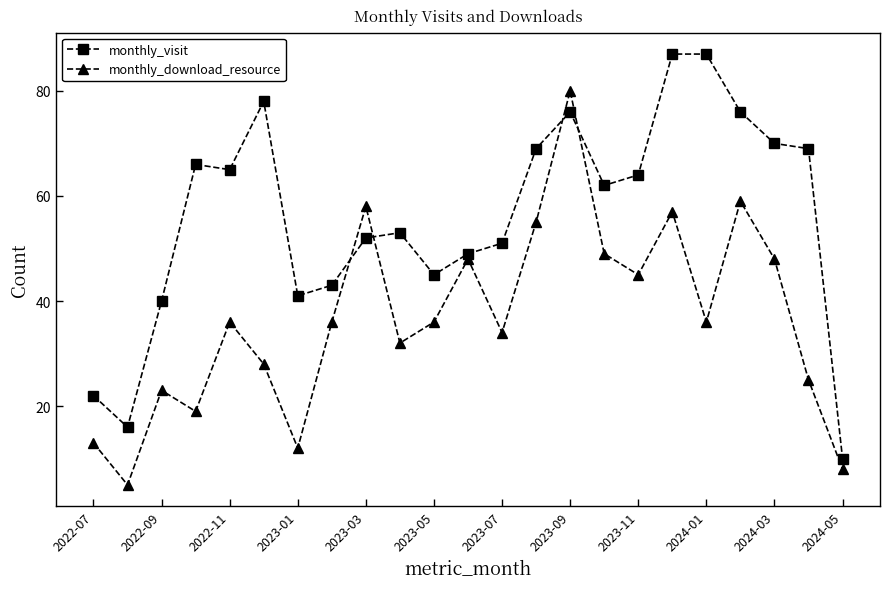

Rank the series by their average value, from lowest to highest.

monthly_download_resource, monthly_visit